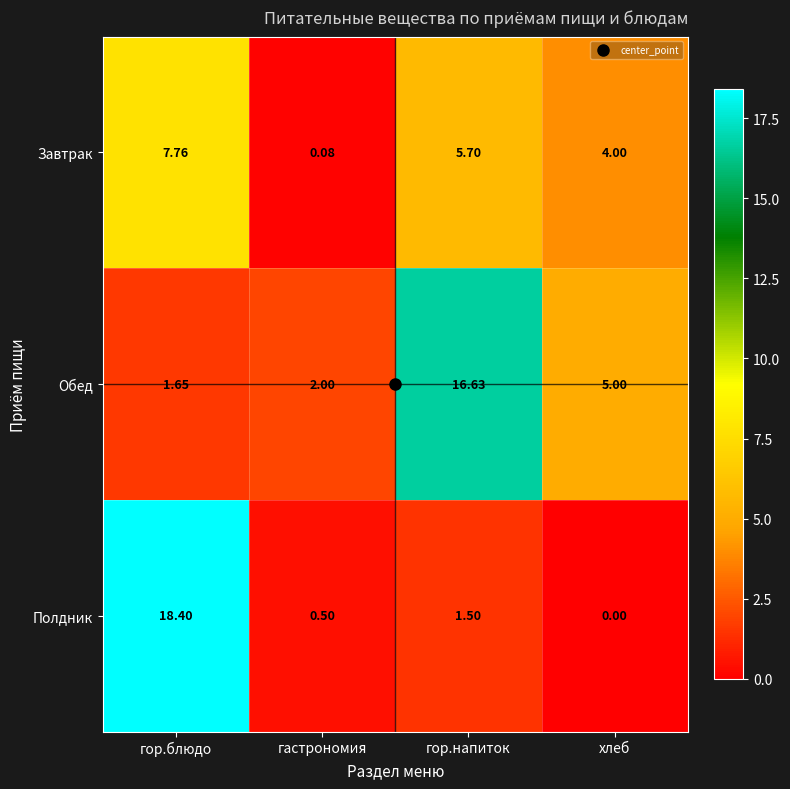

Where is Завтрак nearest to the value 3?

хлеб